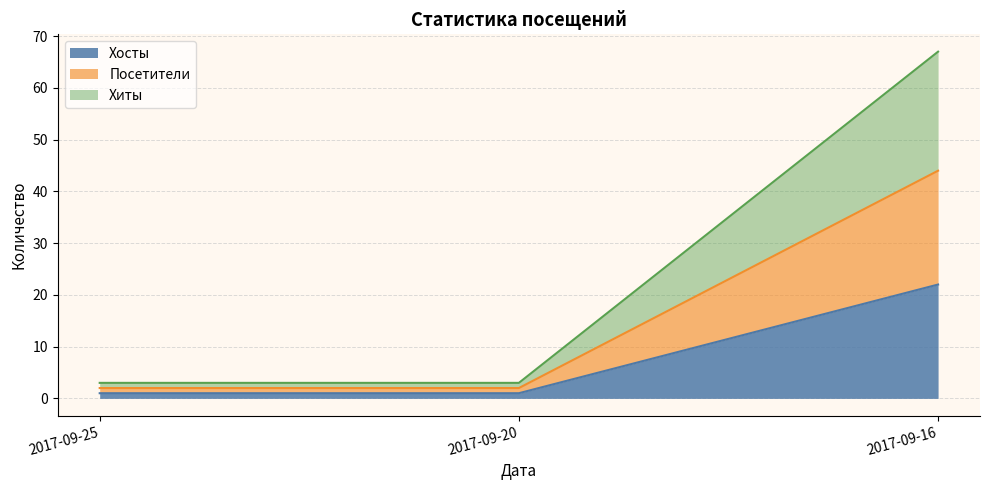

What is the difference between the Хосты values at 2017-09-25 and 2017-09-16?

21